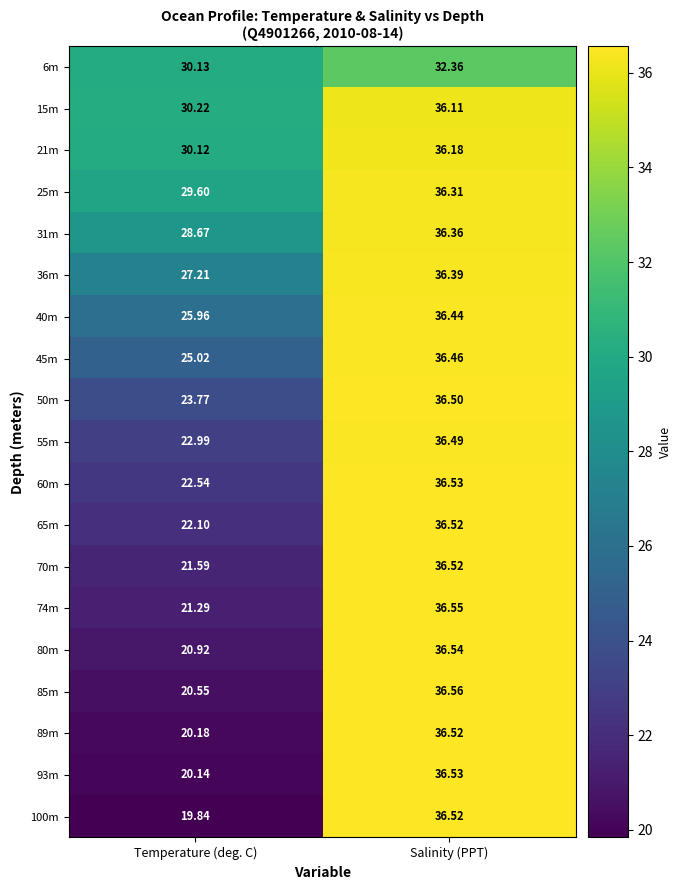

How many categories are shown in the chart?

2